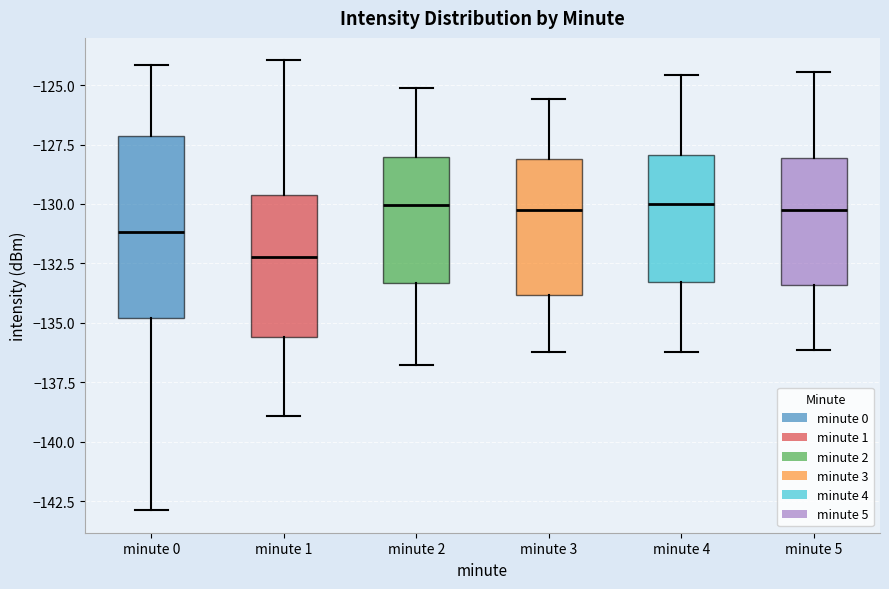

Reading left to right, read every box against the y-axis: the position of its median line, the range the box covers, and the ends of its whiskers. The values are not printed on the chart, so give them approximately, as read against the axis.

minute 0: median -131.0, box -135.0 to -127.0, whiskers -143.0 to -124.0
minute 1: median -132.0, box -135.5 to -129.5, whiskers -139.0 to -124.0
minute 2: median -130.0, box -133.5 to -128.0, whiskers -137.0 to -125.0
minute 3: median -130.0, box -134.0 to -128.0, whiskers -136.0 to -125.5
minute 4: median -130.0, box -133.5 to -128.0, whiskers -136.0 to -124.5
minute 5: median -130.0, box -133.5 to -128.0, whiskers -136.0 to -124.5